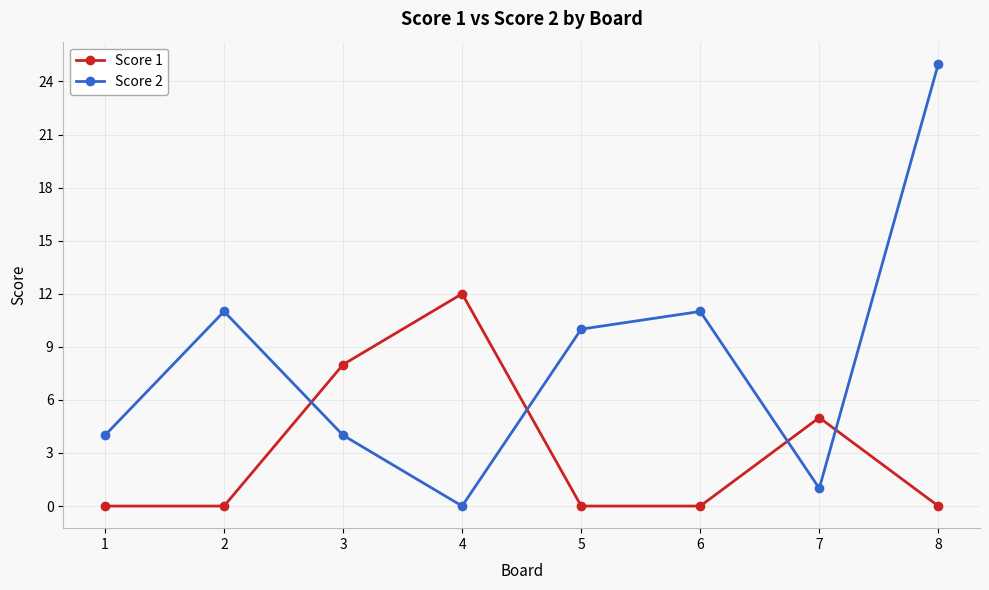

Which series has the largest range (max minus min)?

Score 2